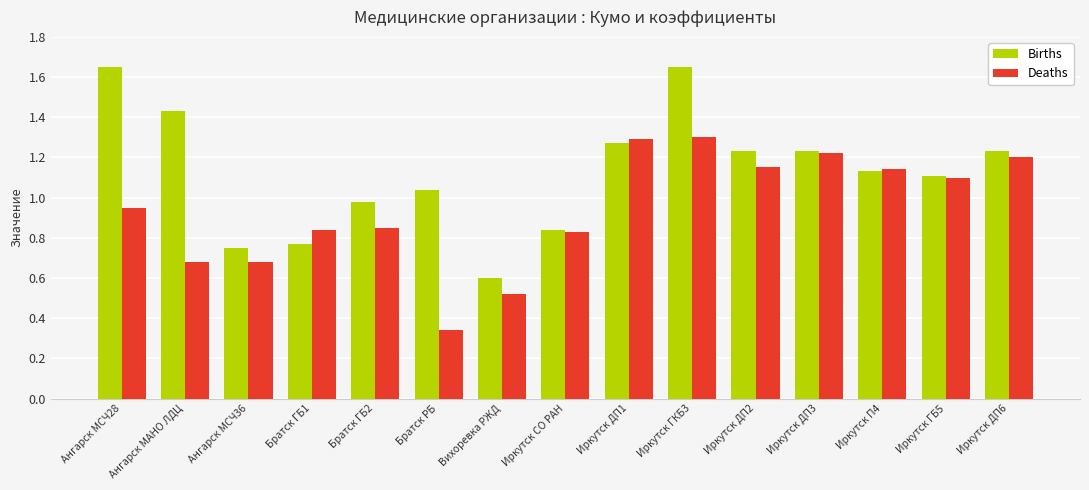

What is the sum of all Deaths values?

14.1